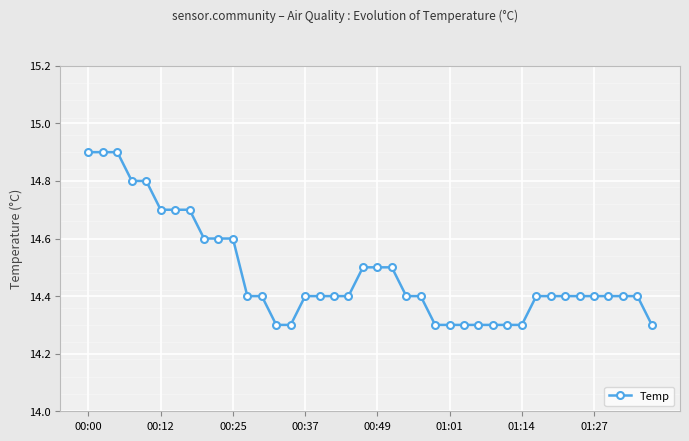

What is the difference between the maximum and minimum values?

0.6